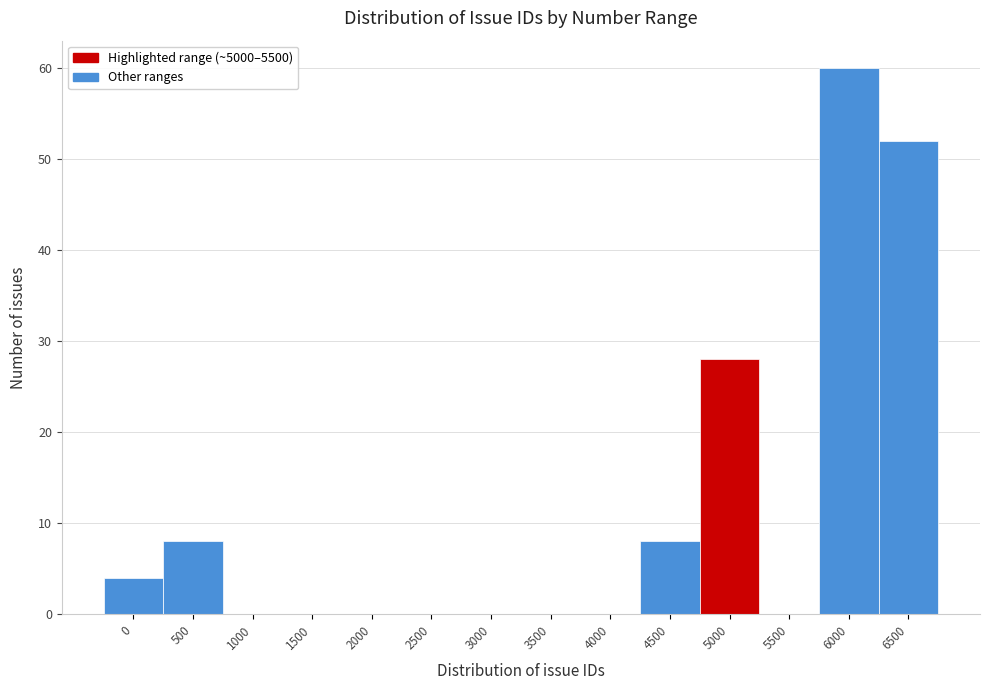

Reading left to right, what are all the values shown in this chart?

0=4	500=8	1000=0	1500=0	2000=0	2500=0	3000=0	3500=0	4000=0	4500=8	5000=28	5500=0	6000=60	6500=52